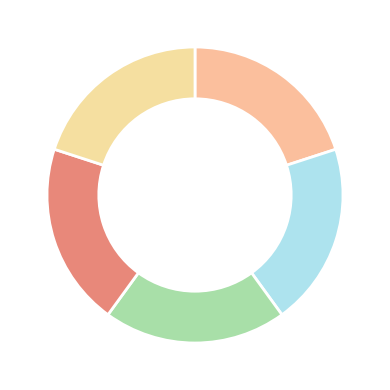

Count the number of slices in the pie.

5